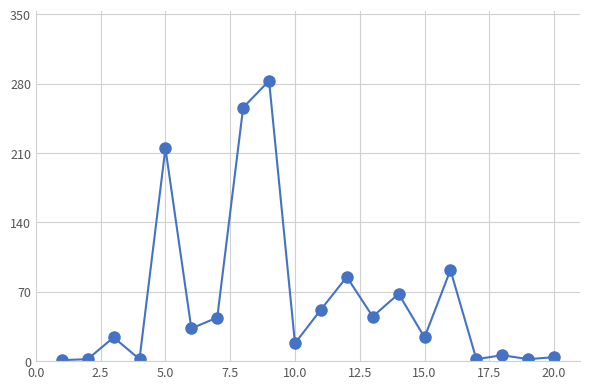

What is the difference between the maximum and minimum values?

282